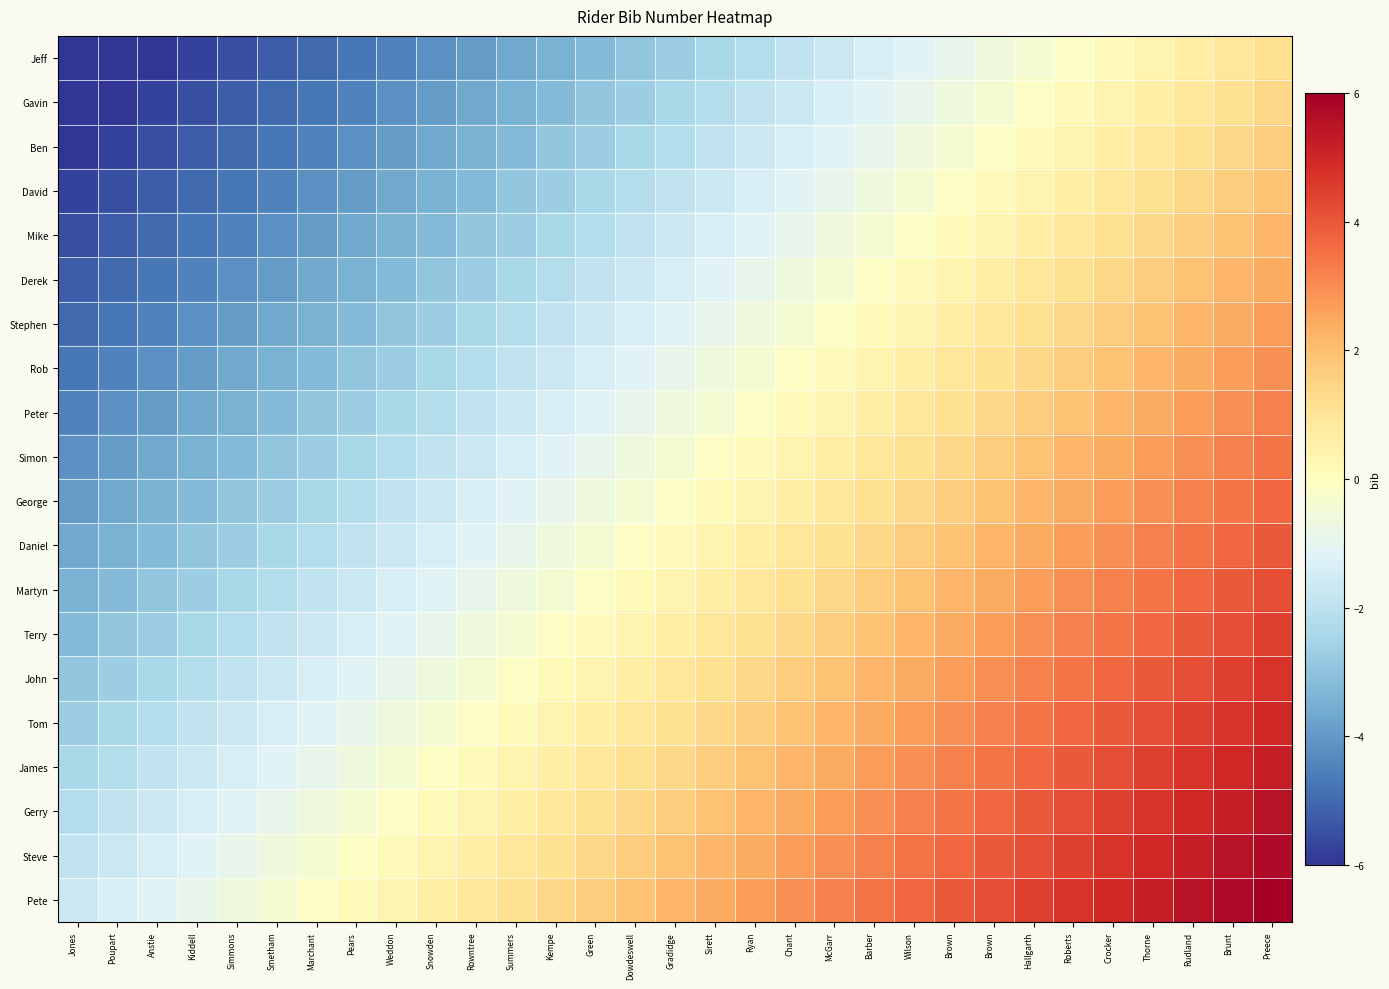

What is the difference between the highest and lowest values at Sirett?

4.9